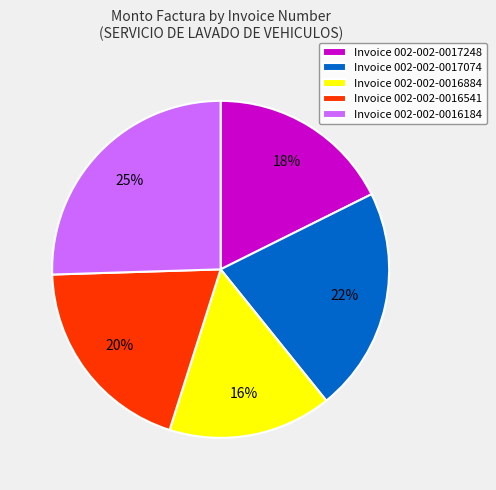

Is it true that Invoice 002-002-0017074 is 22% of the pie?

True